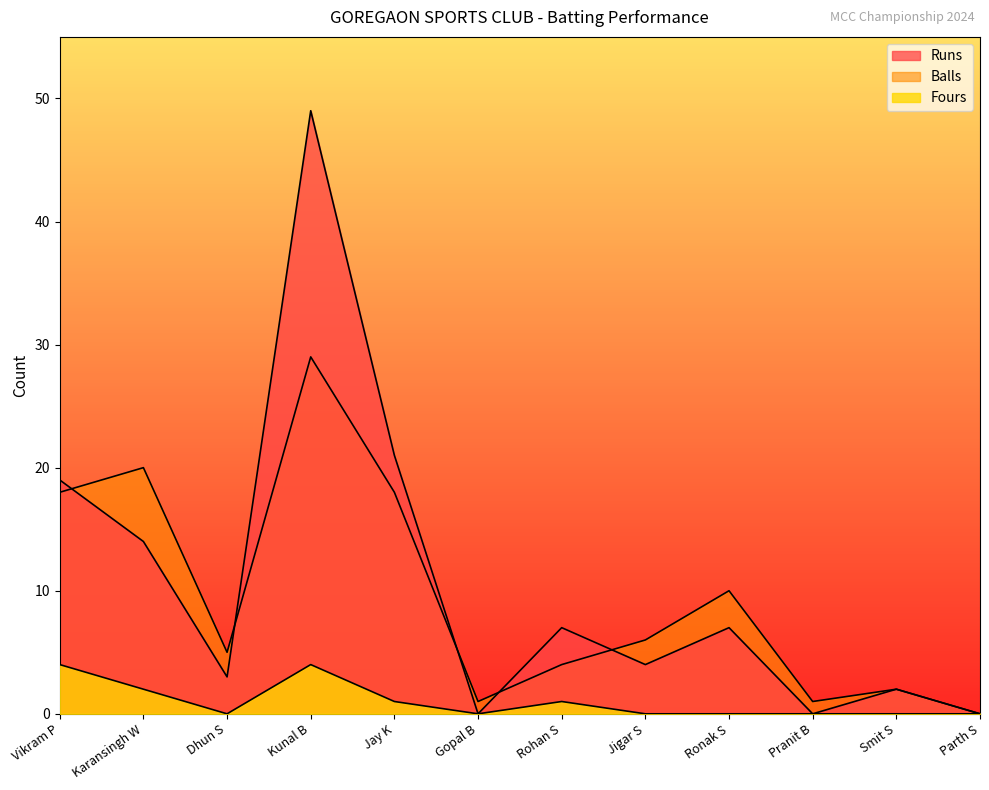

What is the maximum value for Balls?

29